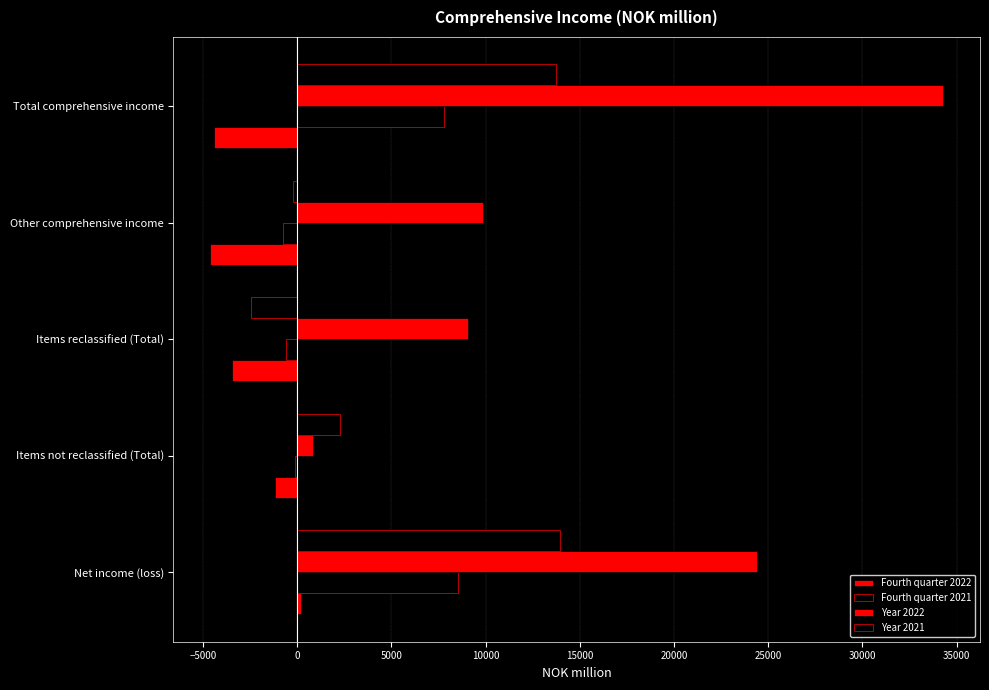

How many categories are shown in the chart?

5